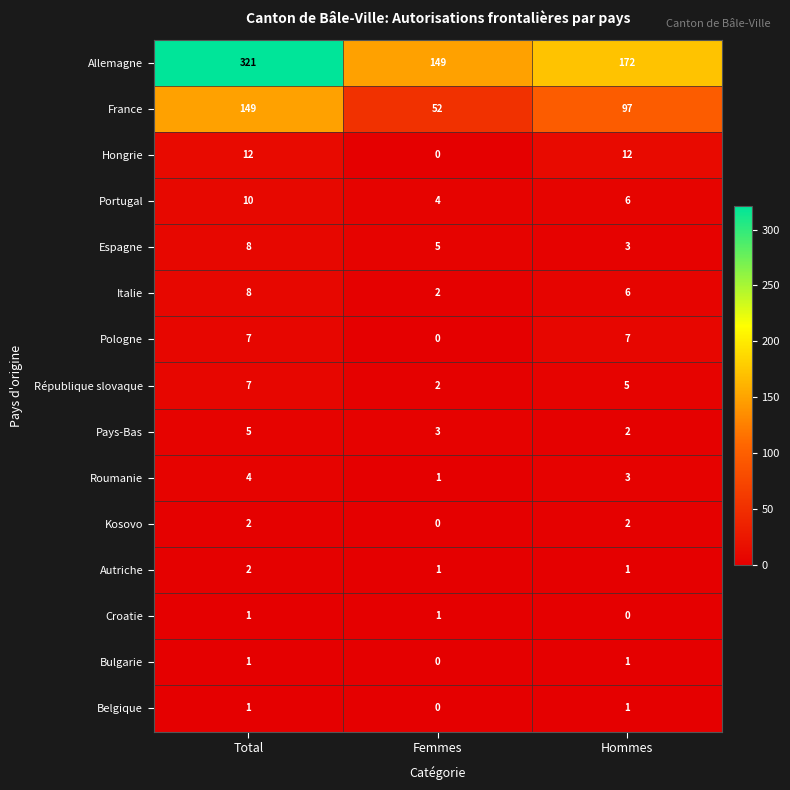

Is it true that République slovaque equals 7 at Total?

True